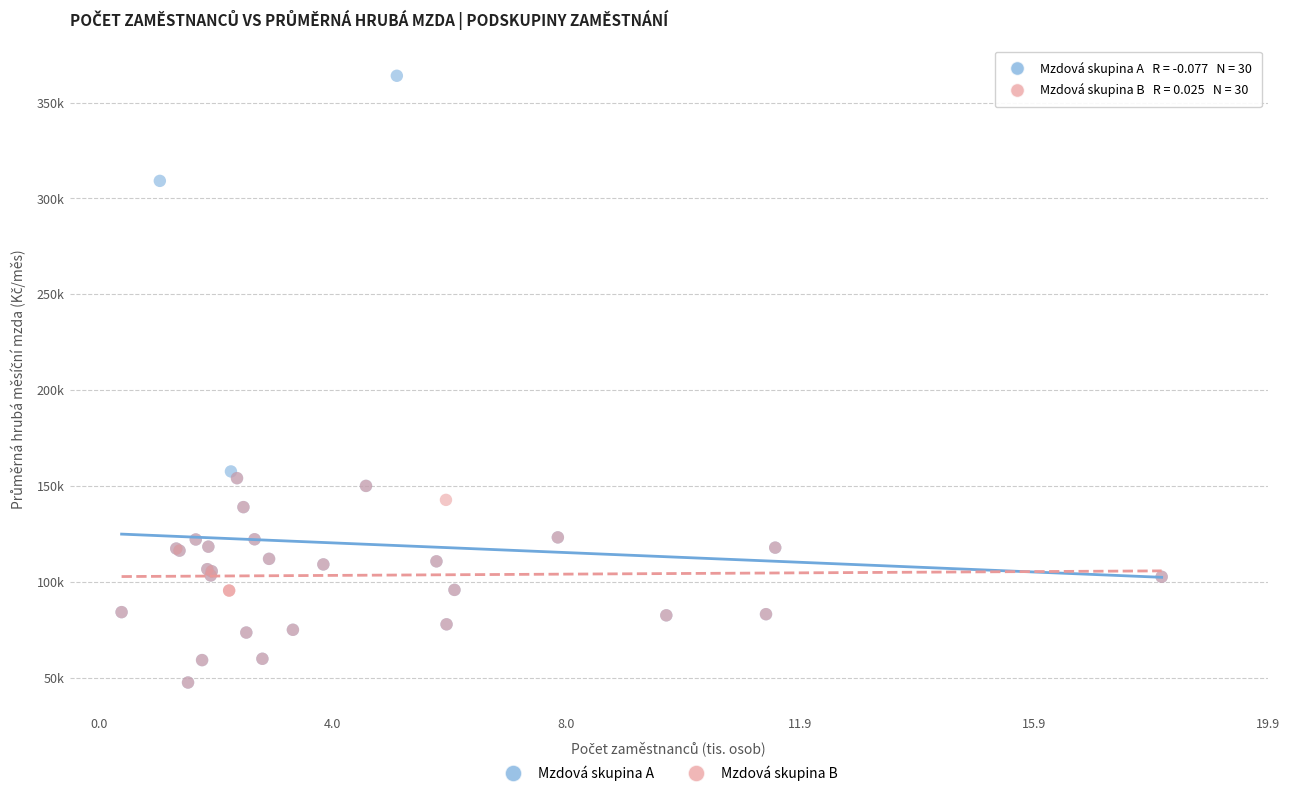

What are all the series names shown in the legend?

Mzdová skupina A, Mzdová skupina B